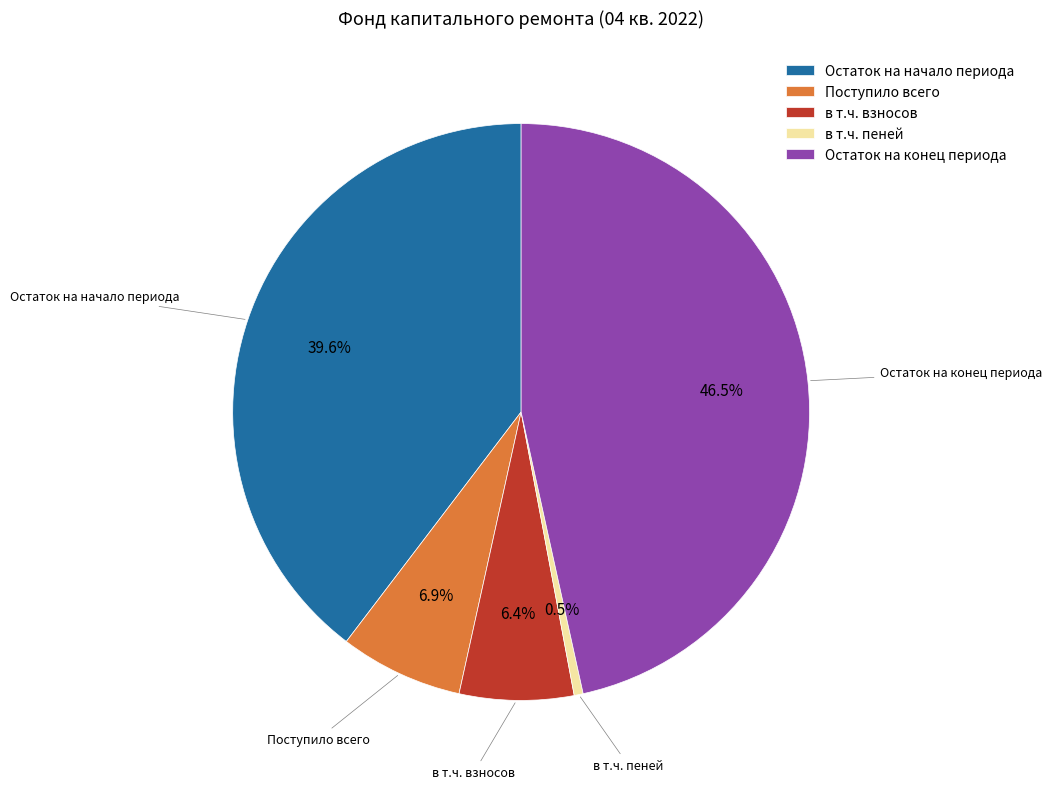

To the nearest percent, what is the average slice percentage?

20%